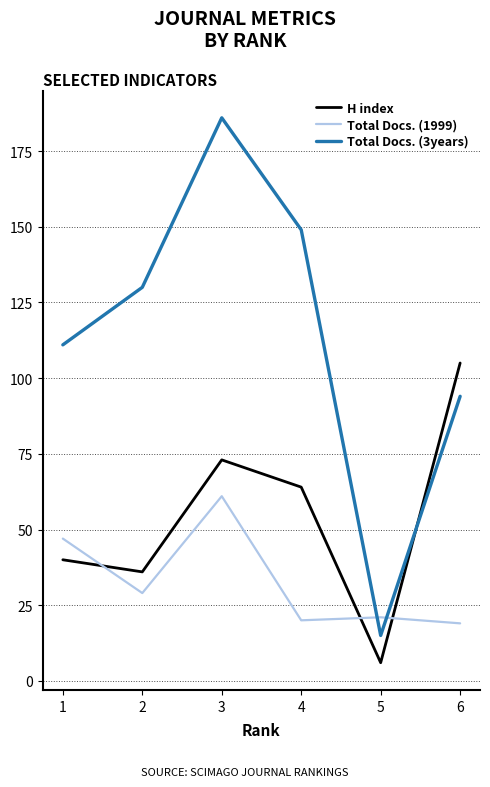

At which category does Total Docs. (1999) reach its first local peak?

3